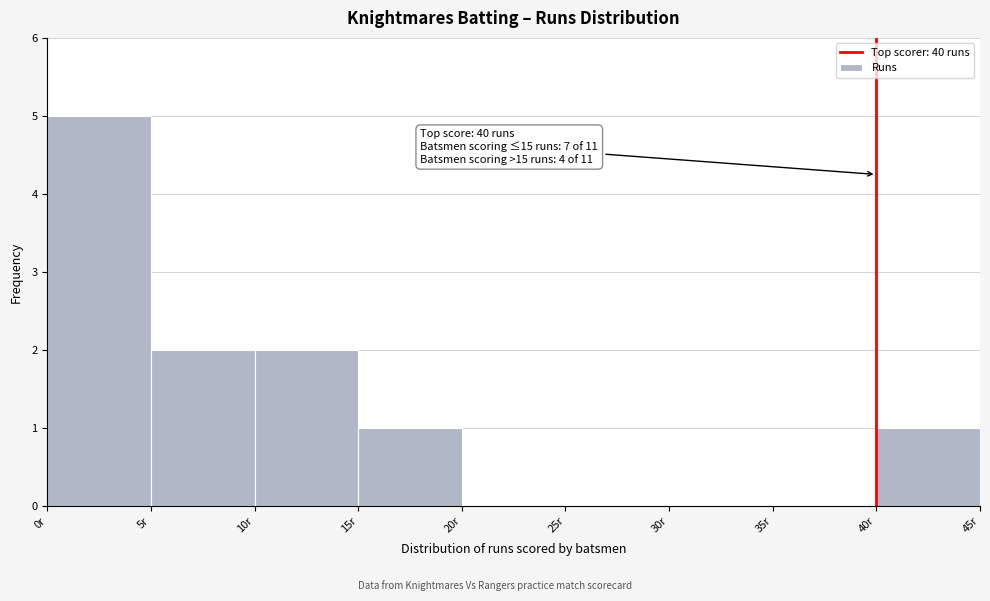

Which range on the x-axis has the tallest bar?

0 to 5